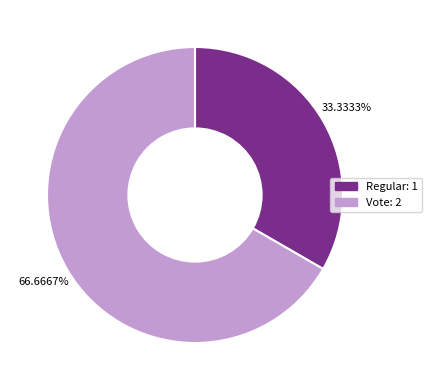

Is it true that Regular is 33% of the pie?

True